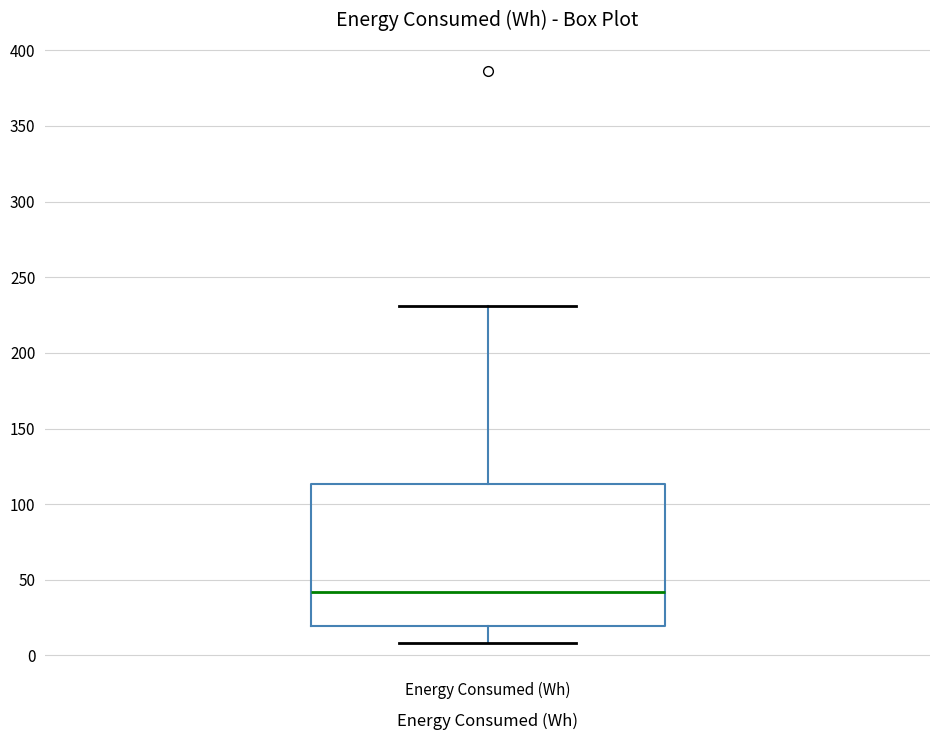

Read this box plot against the y-axis: the position of the median line, the range covered by the box, and the ends of both whiskers. The values are not printed on the chart, so give them approximately, as read against the axis.

median 40, box 20 to 115, whiskers 10 to 230